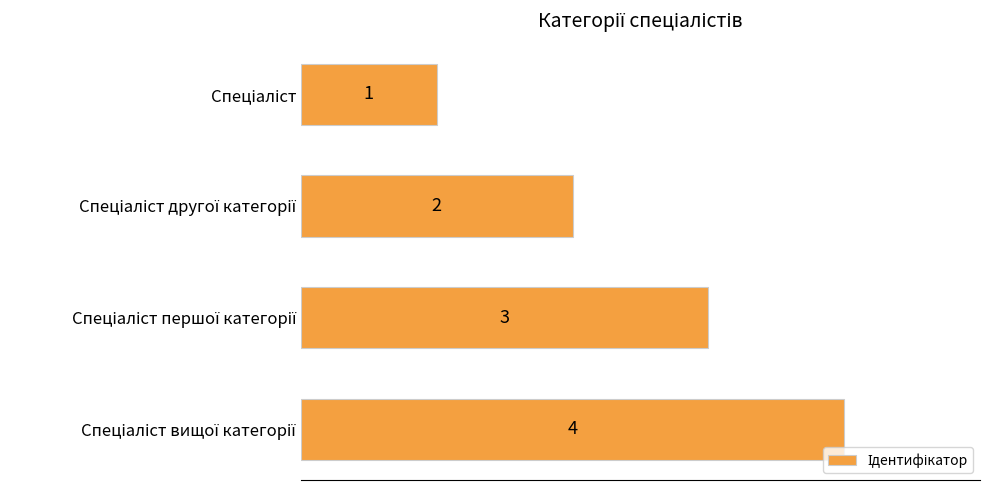

What is the difference between the maximum and minimum values?

3